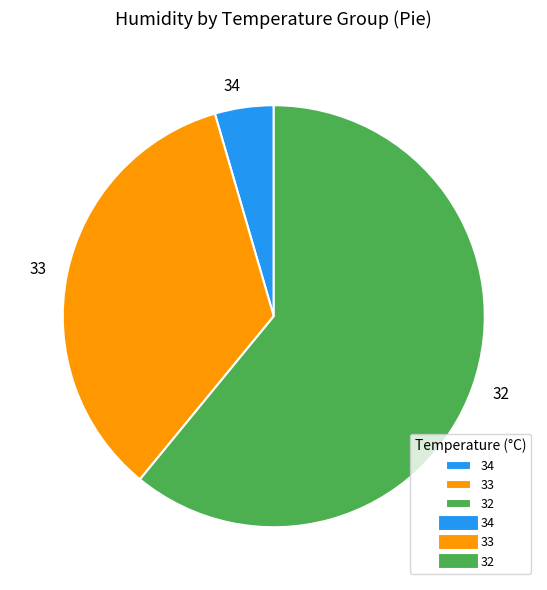

What is the ratio of the value at 34 to the value at 33?

0.1